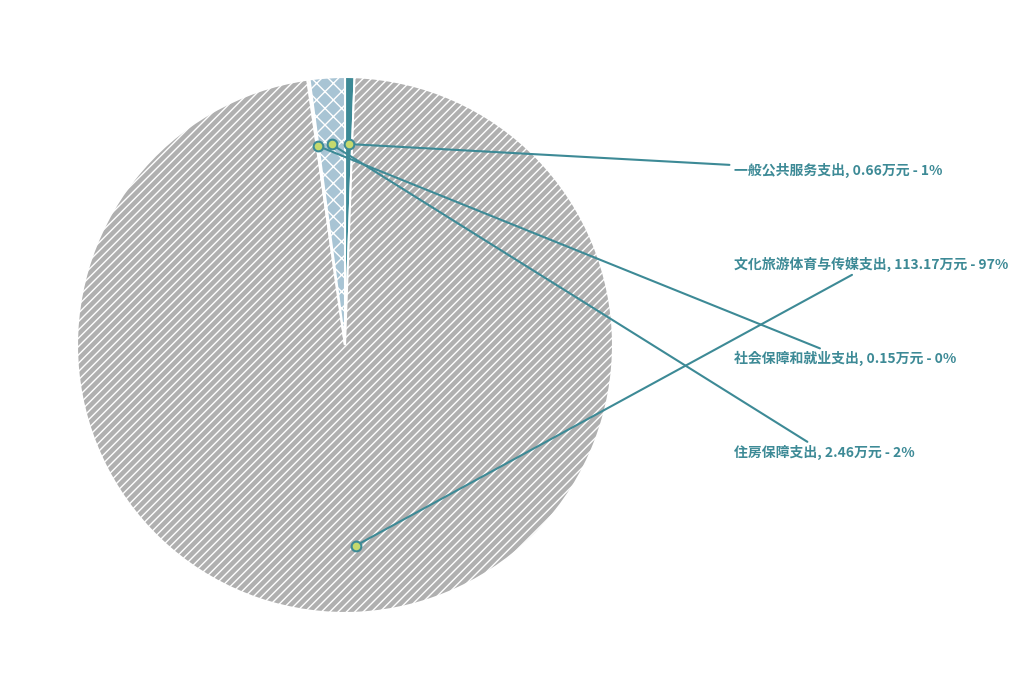

Do 一般公共服务支出 and 住房保障支出 together represent more than half of the pie?

No